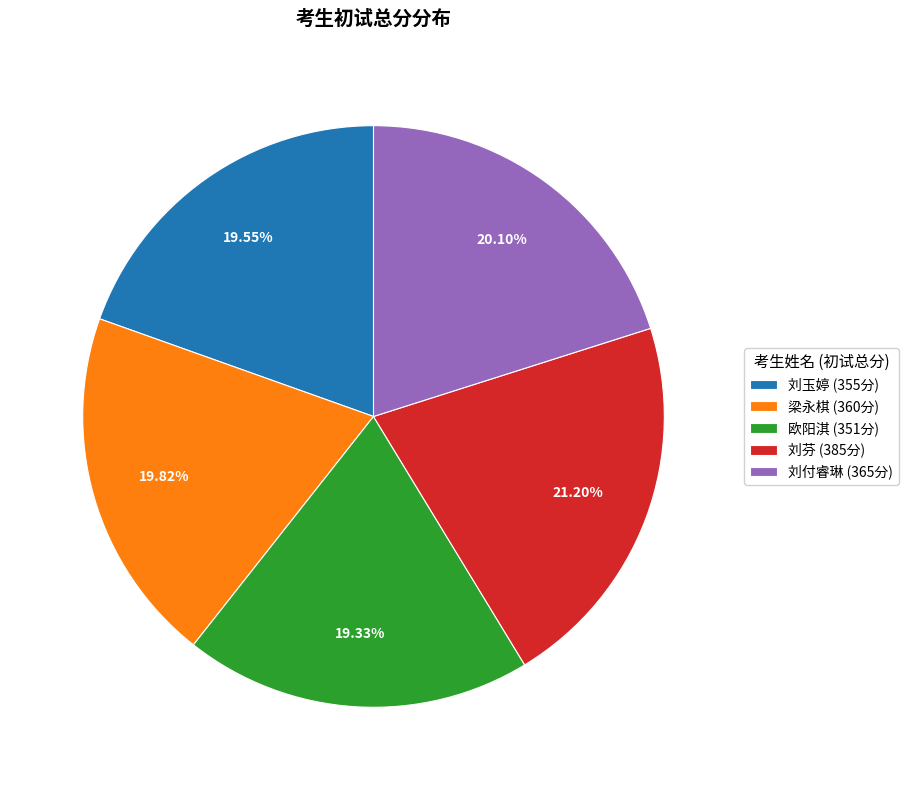

What portion of the pie excludes 梁永棋?

80.2%